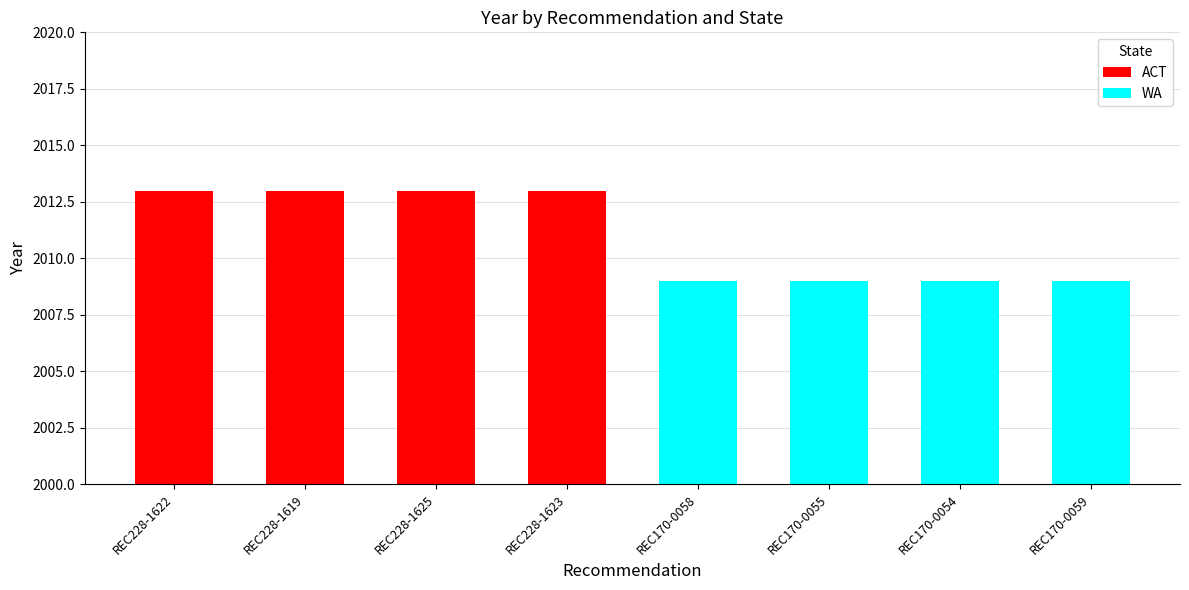

Which series changed the most between REC228-1622 and REC228-1619?

ACT